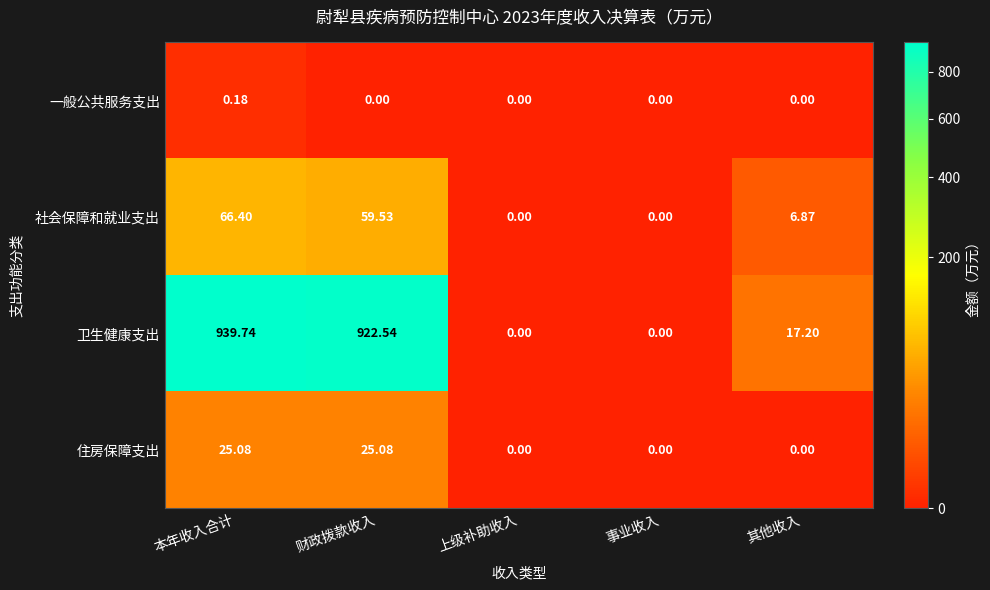

At how many categories does at least one series exceed 436?

2